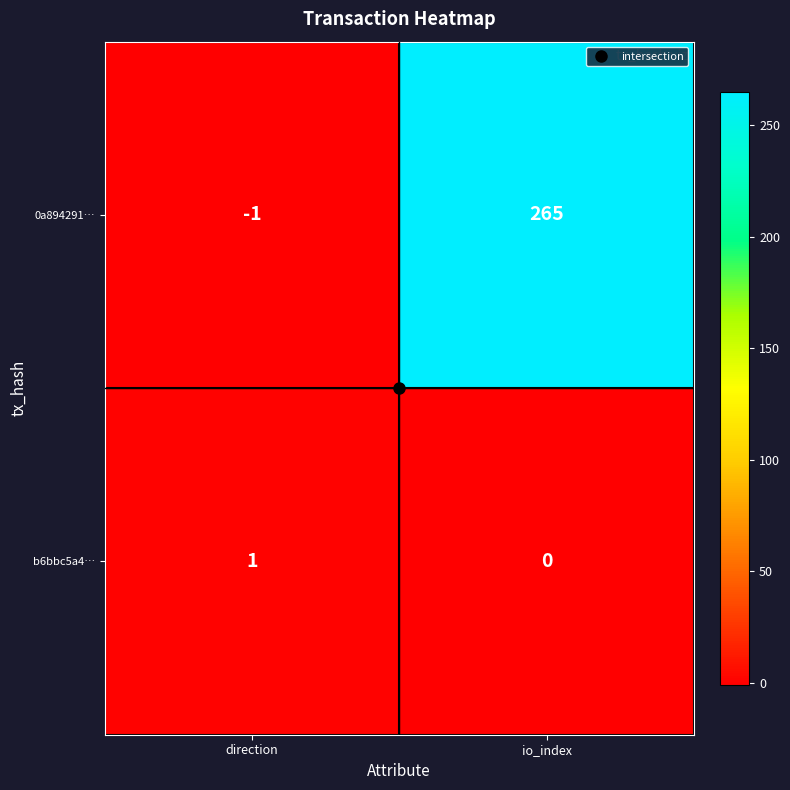

How many series are shown in this chart?

2